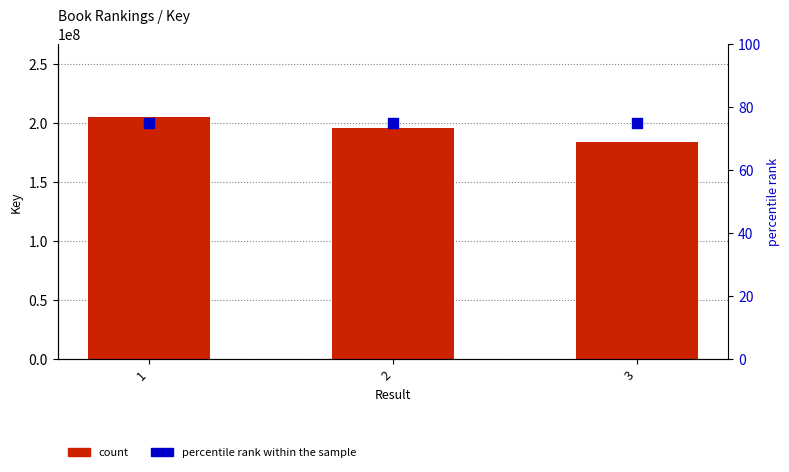

Is the value of percentile rank within the sample at 1 greater than the value of Key at 1?

No